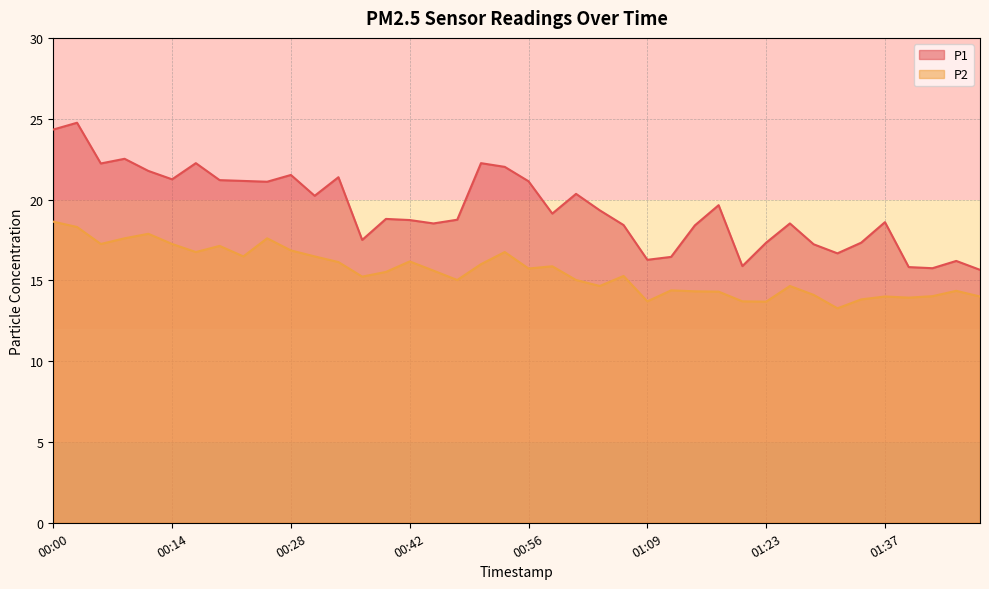

At 01:37, list the series in order from smallest to largest.

P2, P1